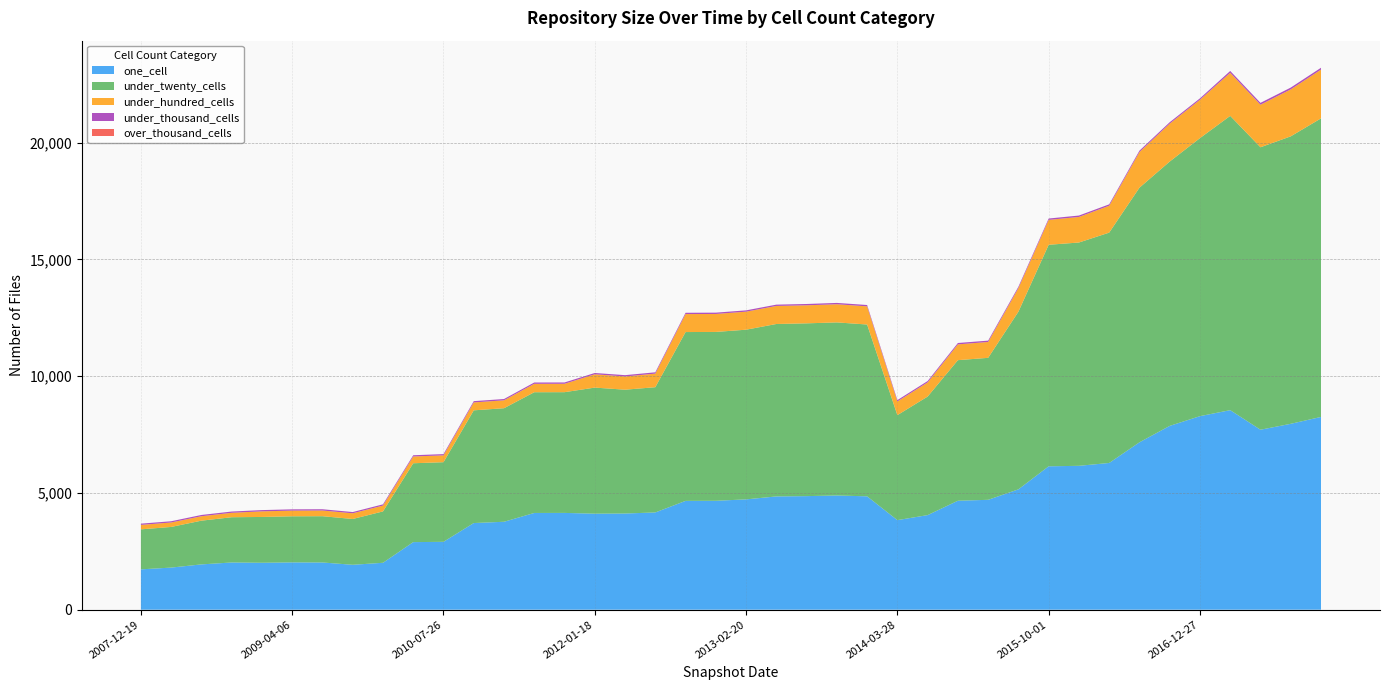

Reading left to right, list all the values displayed in this chart.

one_cell: 1728	1803	1940	2022	2010	2026	2022	1923	2009	2894	2907	3711	3766	4143	4145	4112	4119	4165	4660	4664	4725	4851	4864	4892	4855	3836	4051	4666	4706	5154	6141	6162	6284	7169	7872	8289	8546	7708	7961	8256
under_twenty_cells: 1713	1741	1873	1938	1962	1974	1982	1962	2200	3378	3410	4827	4863	5171	5171	5400	5303	5364	7231	7232	7267	7385	7400	7412	7359	4497	5077	6021	6081	7609	9488	9564	9865	10905	11321	11908	12604	12097	12312	12786
under_hundred_cells: 191	191	190	190	240	244	244	244	250	290	293	339	339	360	360	570	567	582	770	770	772	773	773	778	778	586	607	677	679	1011	1066	1095	1152	1526	1624	1644	1844	1823	2011	2089
under_thousand_cells: 53	53	54	54	54	54	54	53	53	53	53	55	55	56	56	56	56	56	56	56	56	56	56	57	57	57	58	58	58	58	58	60	60	60	60	60	79	79	77	79
over_thousand_cells: 0	0	0	0	0	0	0	0	0	0	0	0	0	0	0	0	0	0	0	0	0	0	0	0	0	0	0	0	0	0	0	0	0	0	0	0	0	0	0	0